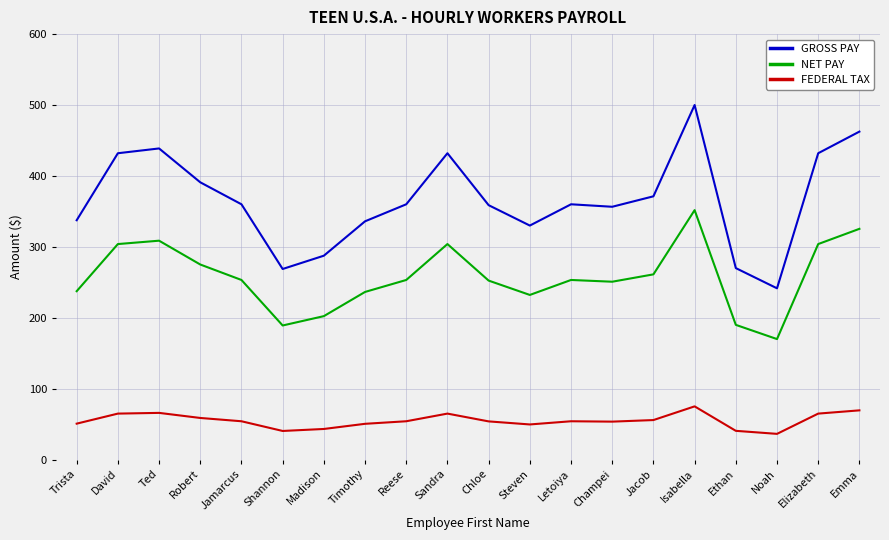

At which category does GROSS PAY reach its first local peak?

Ted